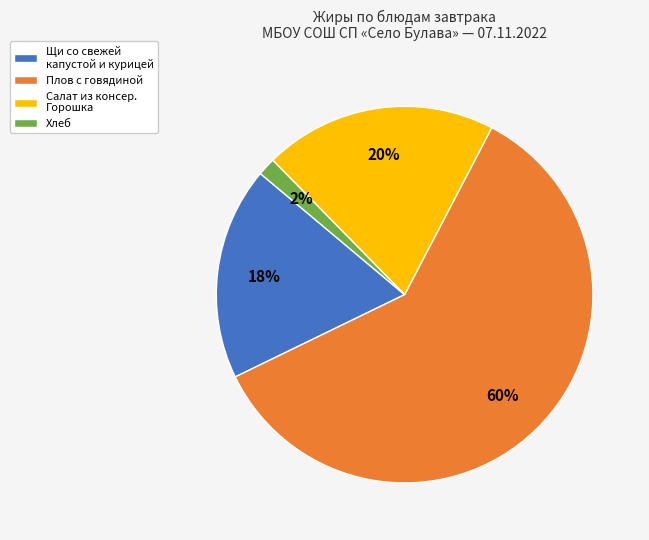

How many segments does this pie chart have?

4